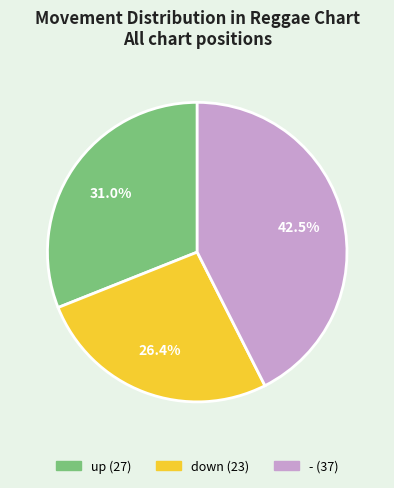

Between up and -, which is larger?

-